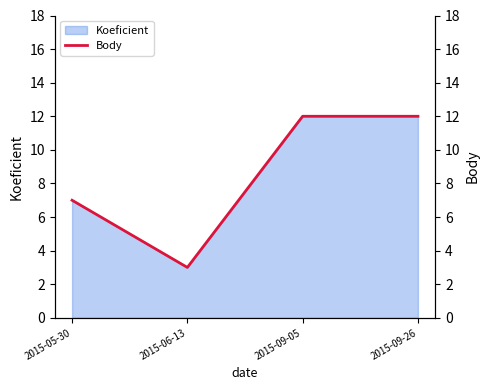

What is the difference between the values at 2015-09-26 and 2015-06-13?

9